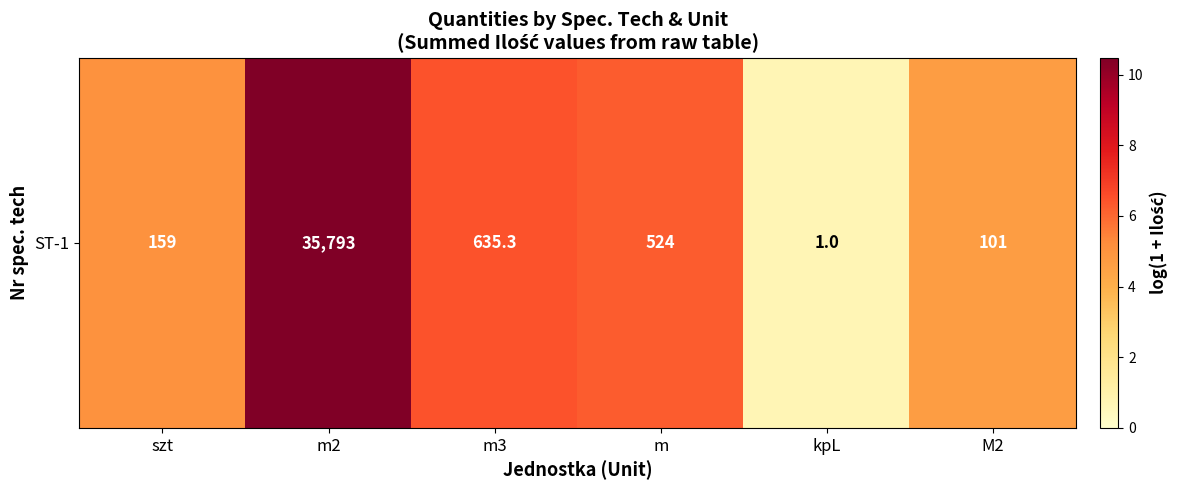

True or false: the data shows 6.5 at m3.

True